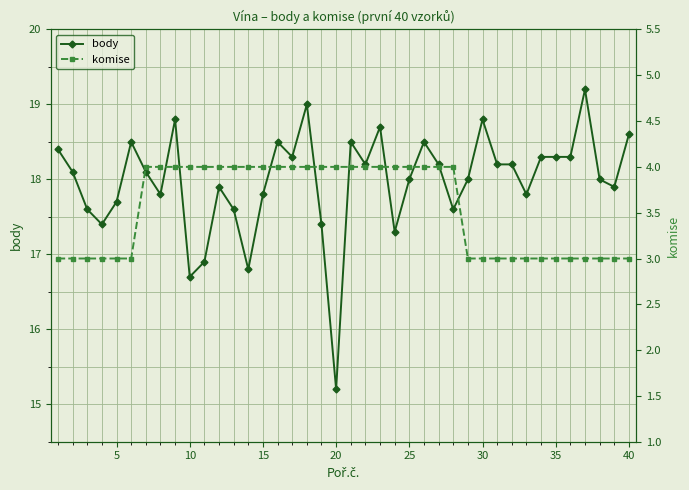

What are all the series names shown in the legend?

body, komise